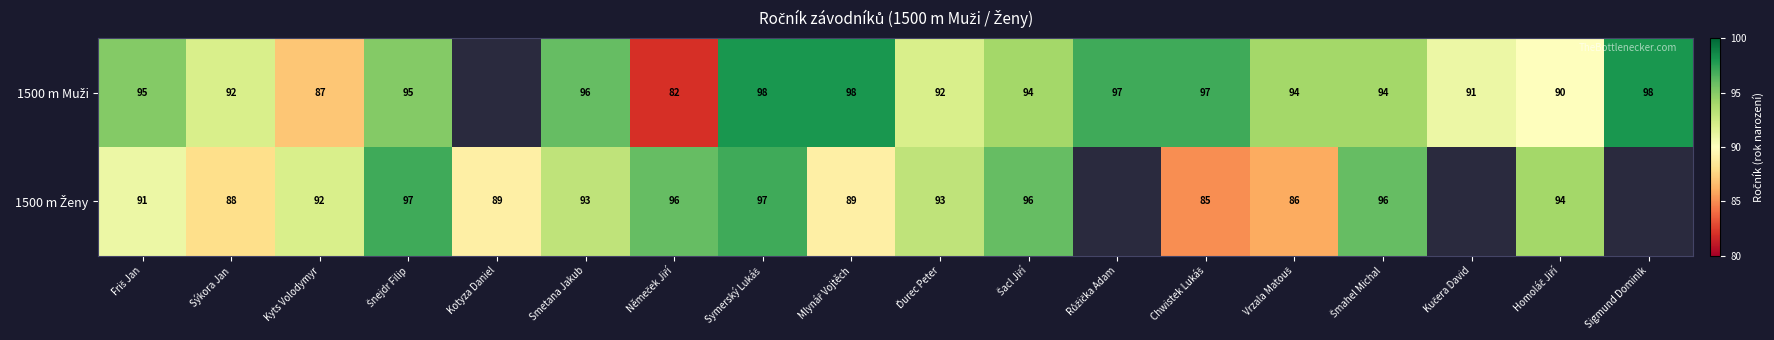

How many data points in 1500 m Muži are above 95?

6